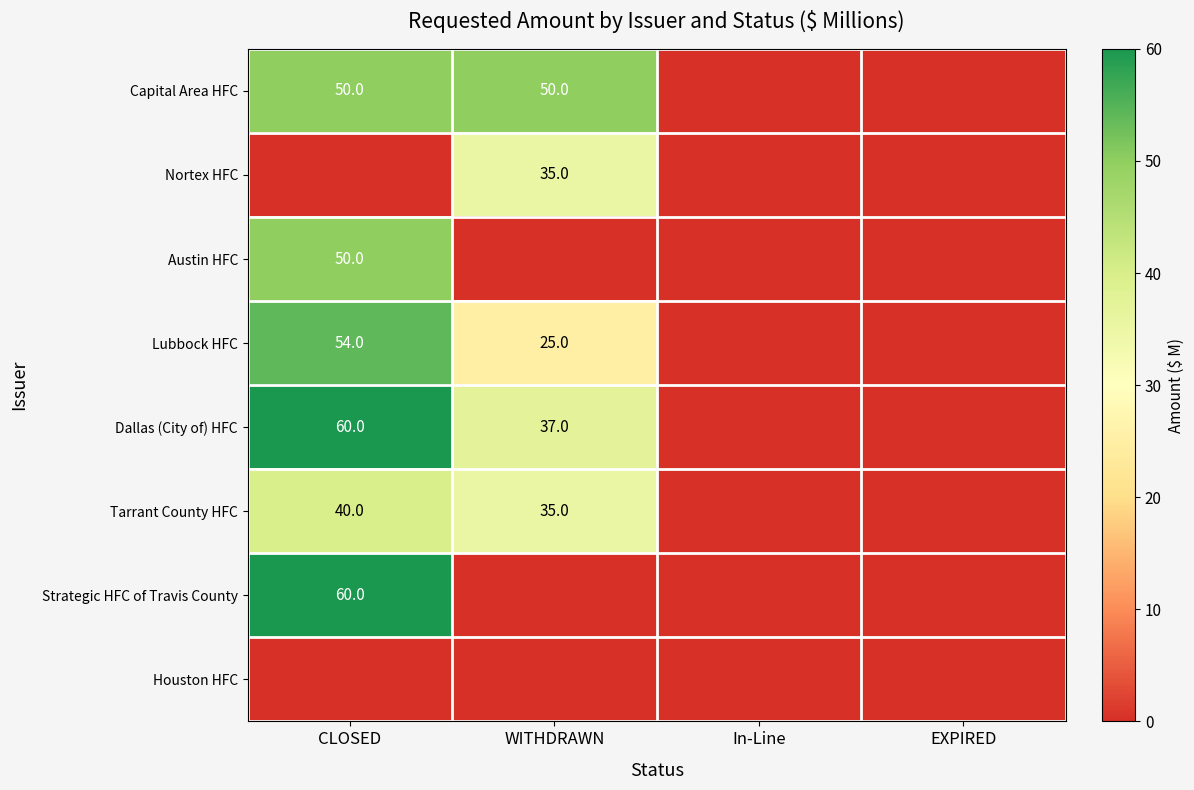

The Capital Area HFC series shows 50 at WITHDRAWN. True or false?

True